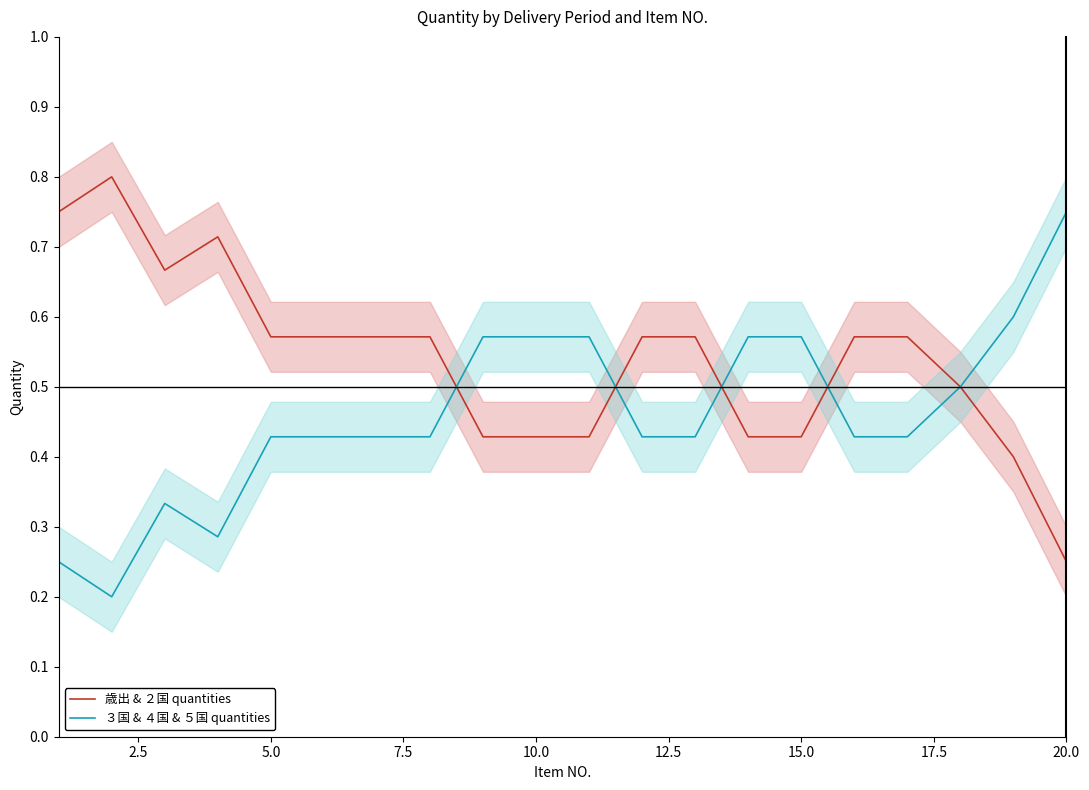

What are all the series names shown in the legend?

歳出 & ２国 quantities, ３国 & ４国 & ５国 quantities